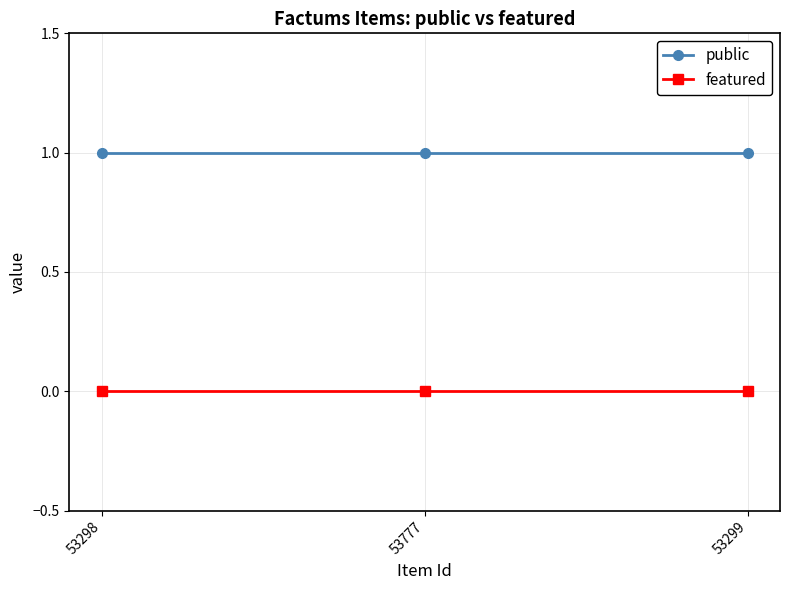

What are all the series names shown in the legend?

public, featured